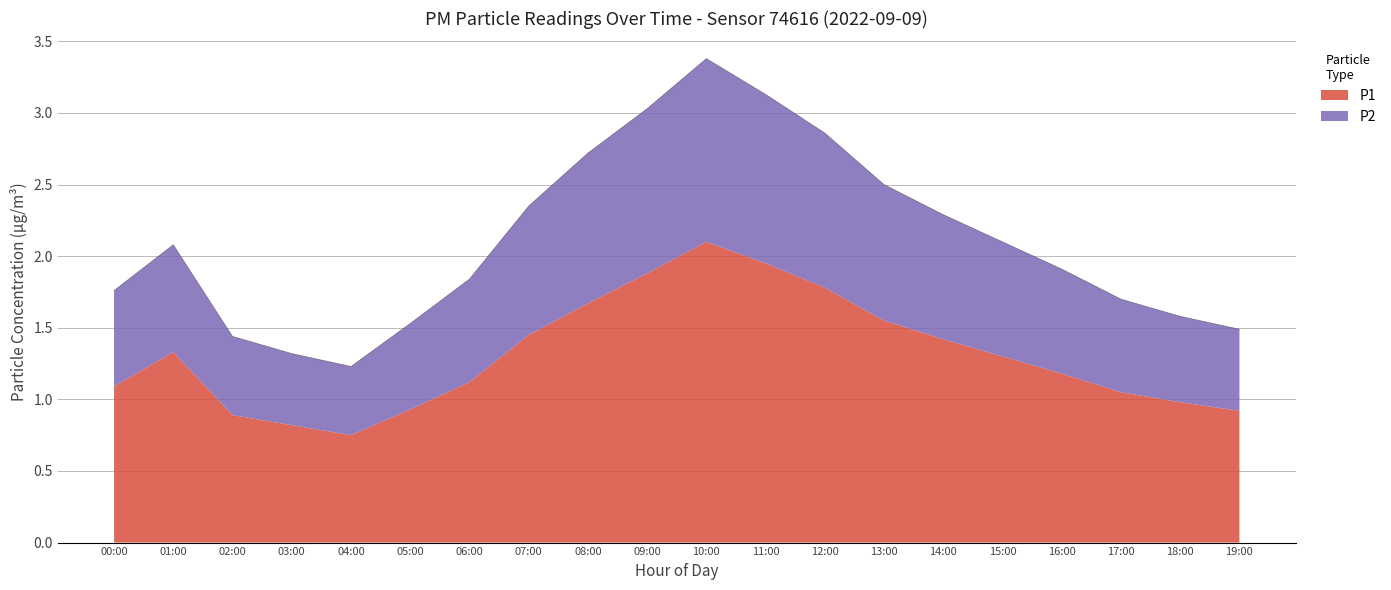

List the labels in order of value, smallest first.

04:00, 03:00, 02:00, 19:00, 05:00, 18:00, 17:00, 00:00, 06:00, 16:00, 01:00, 15:00, 14:00, 07:00, 13:00, 08:00, 12:00, 09:00, 11:00, 10:00